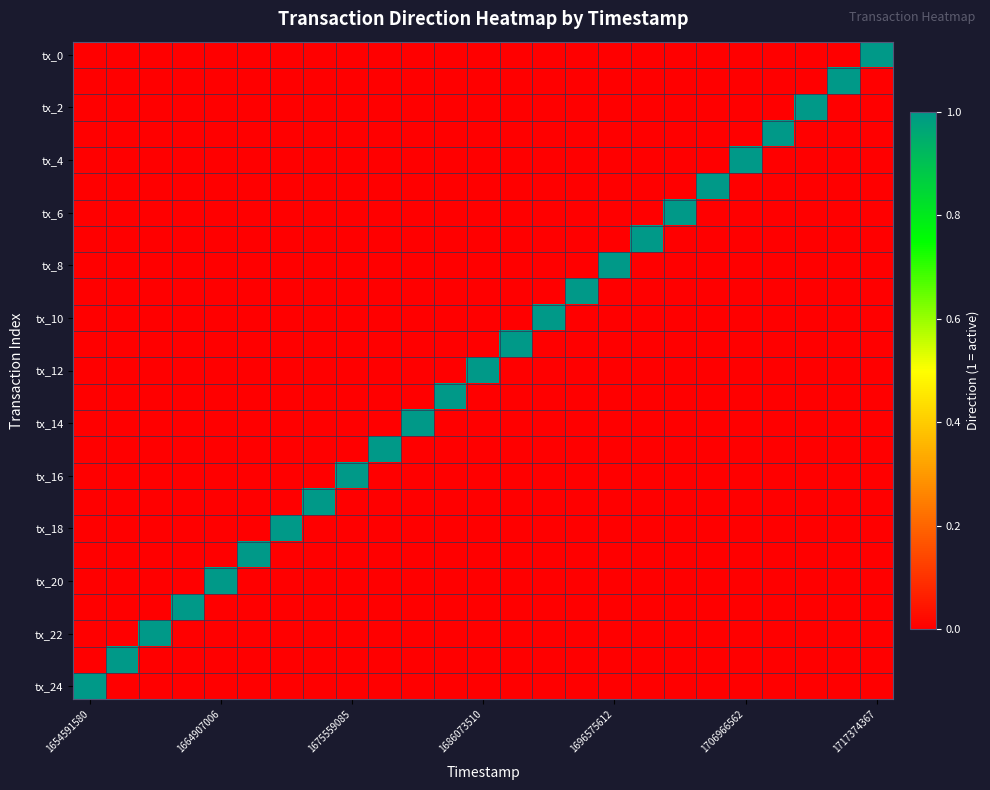

How many data points does each series have?

25